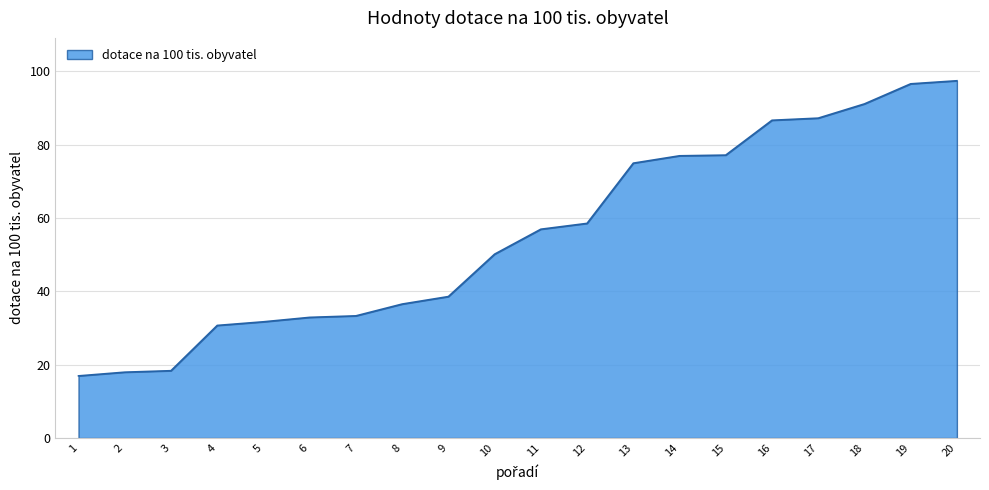

What is the difference between the values at 4 and 8?

5.8